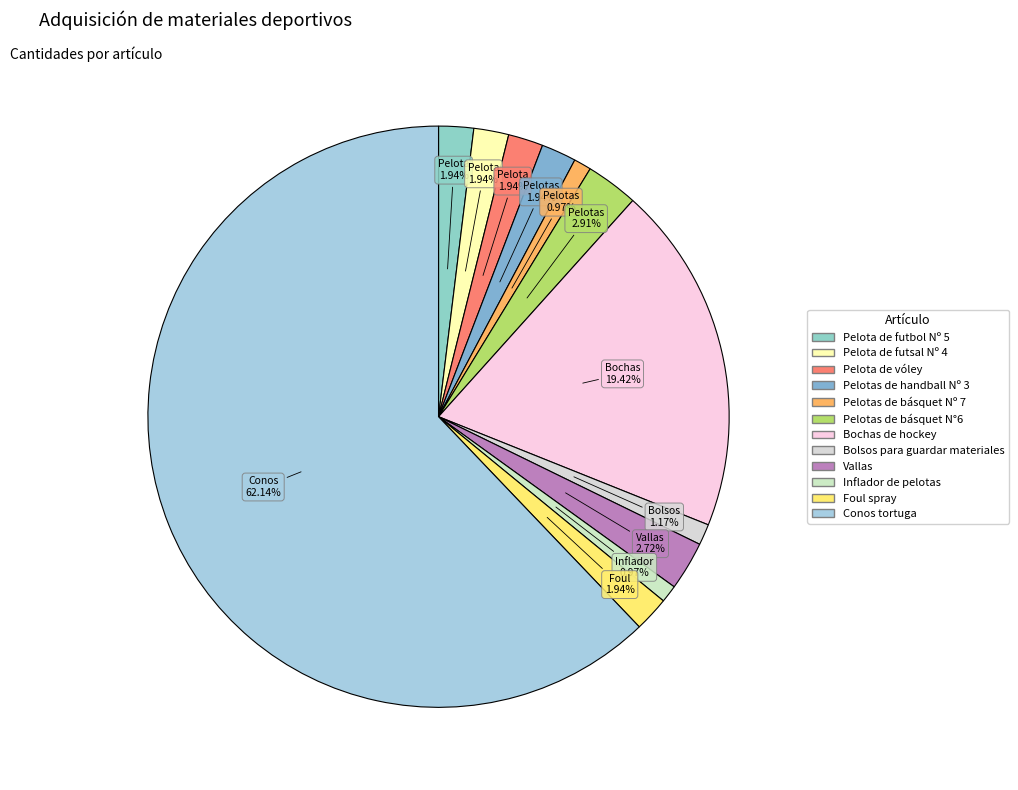

Count the number of slices in the pie.

12